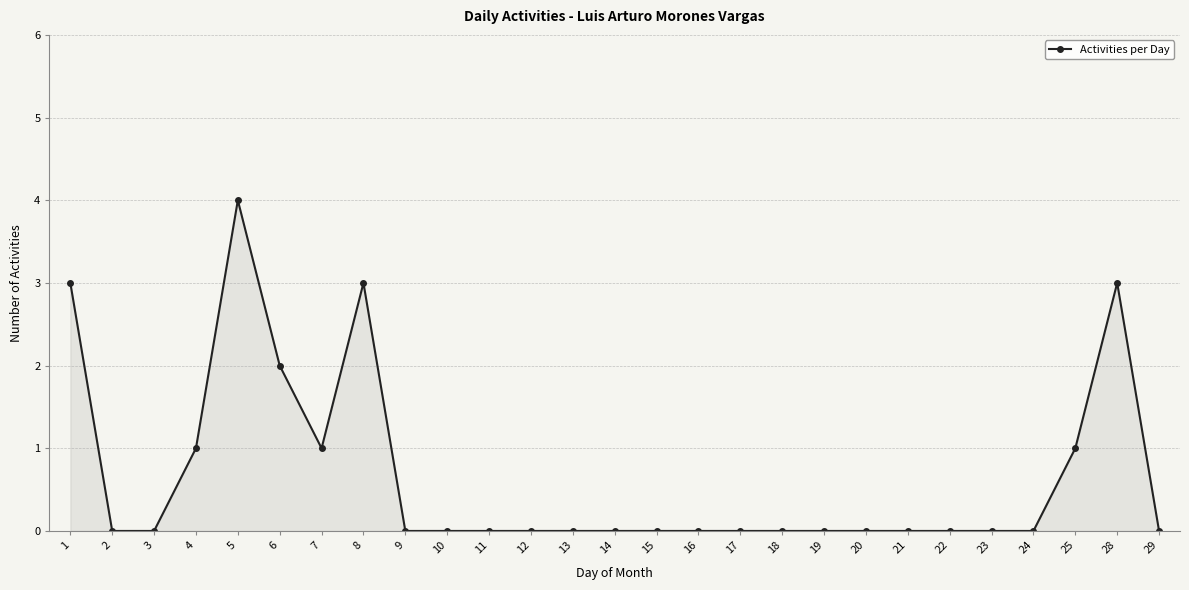

The value at 24 is -1. True or false?

False